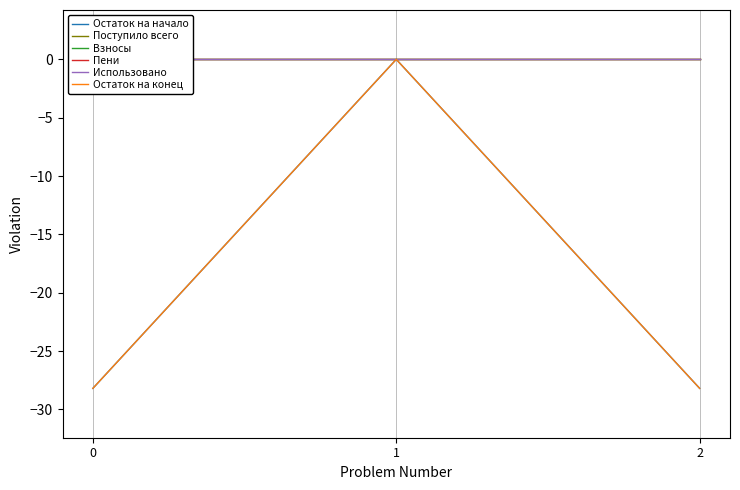

The Остаток на начало series shows -17.8 at 0. True or false?

False